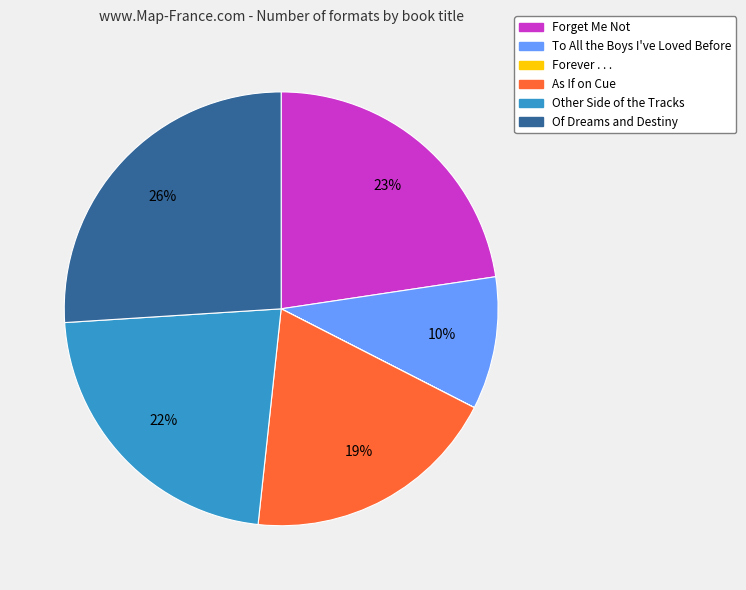

The Of Dreams and Destiny slice represents 32% of the pie. True or false?

False